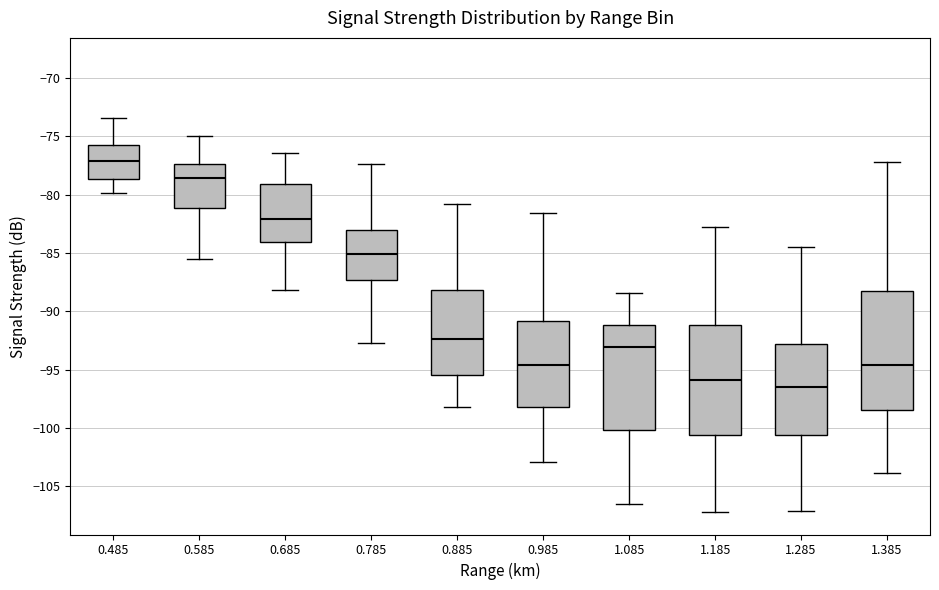

Which box is the tallest, from its lower edge to its upper edge?

1.385